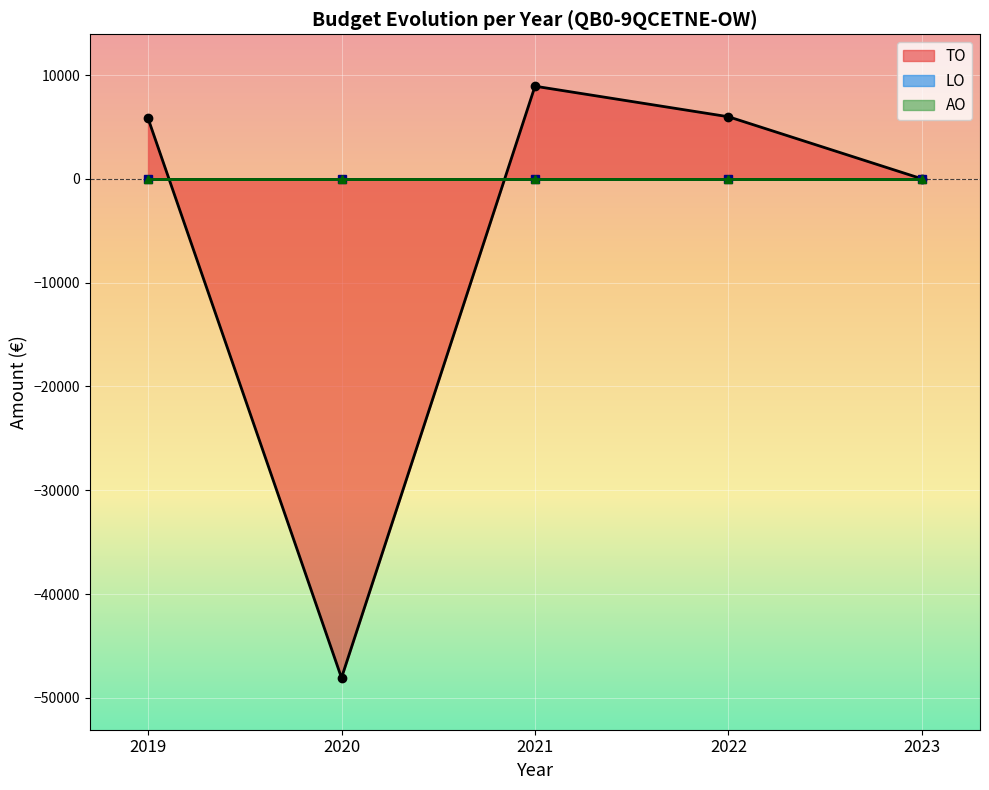

At which category does TO reach its first local valley?

2020